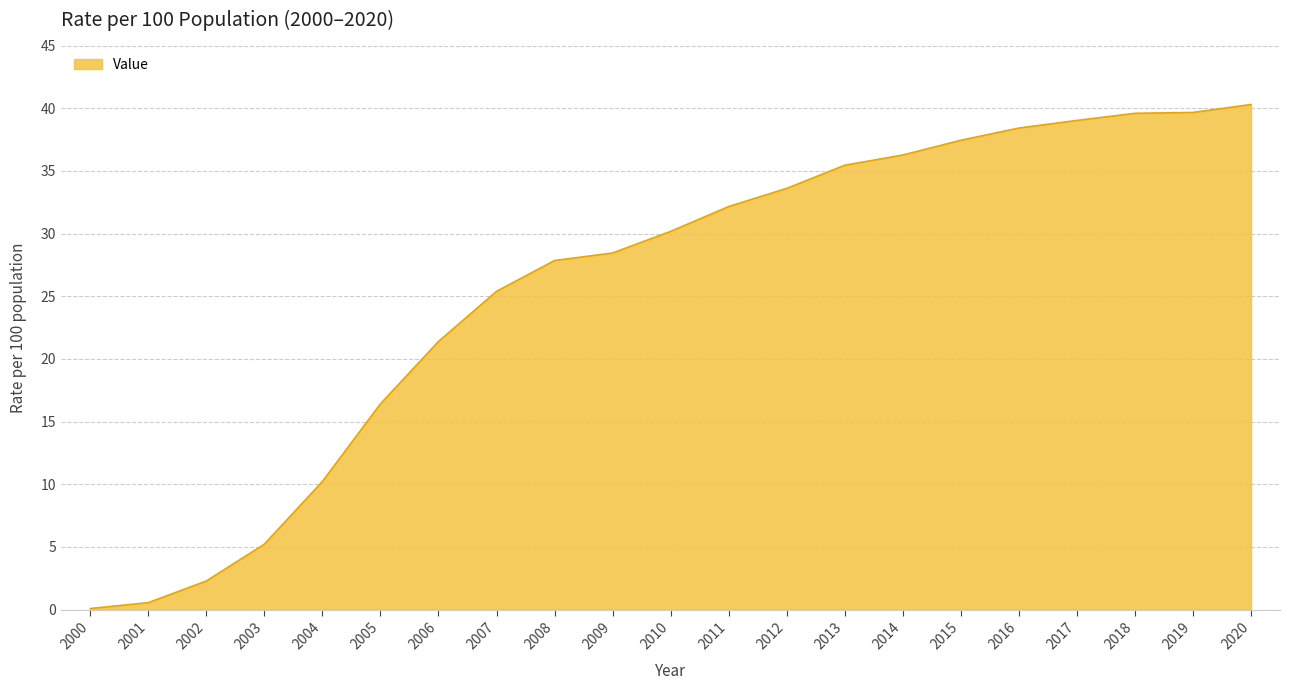

Is it true that the value at 2009 is 28.5?

True